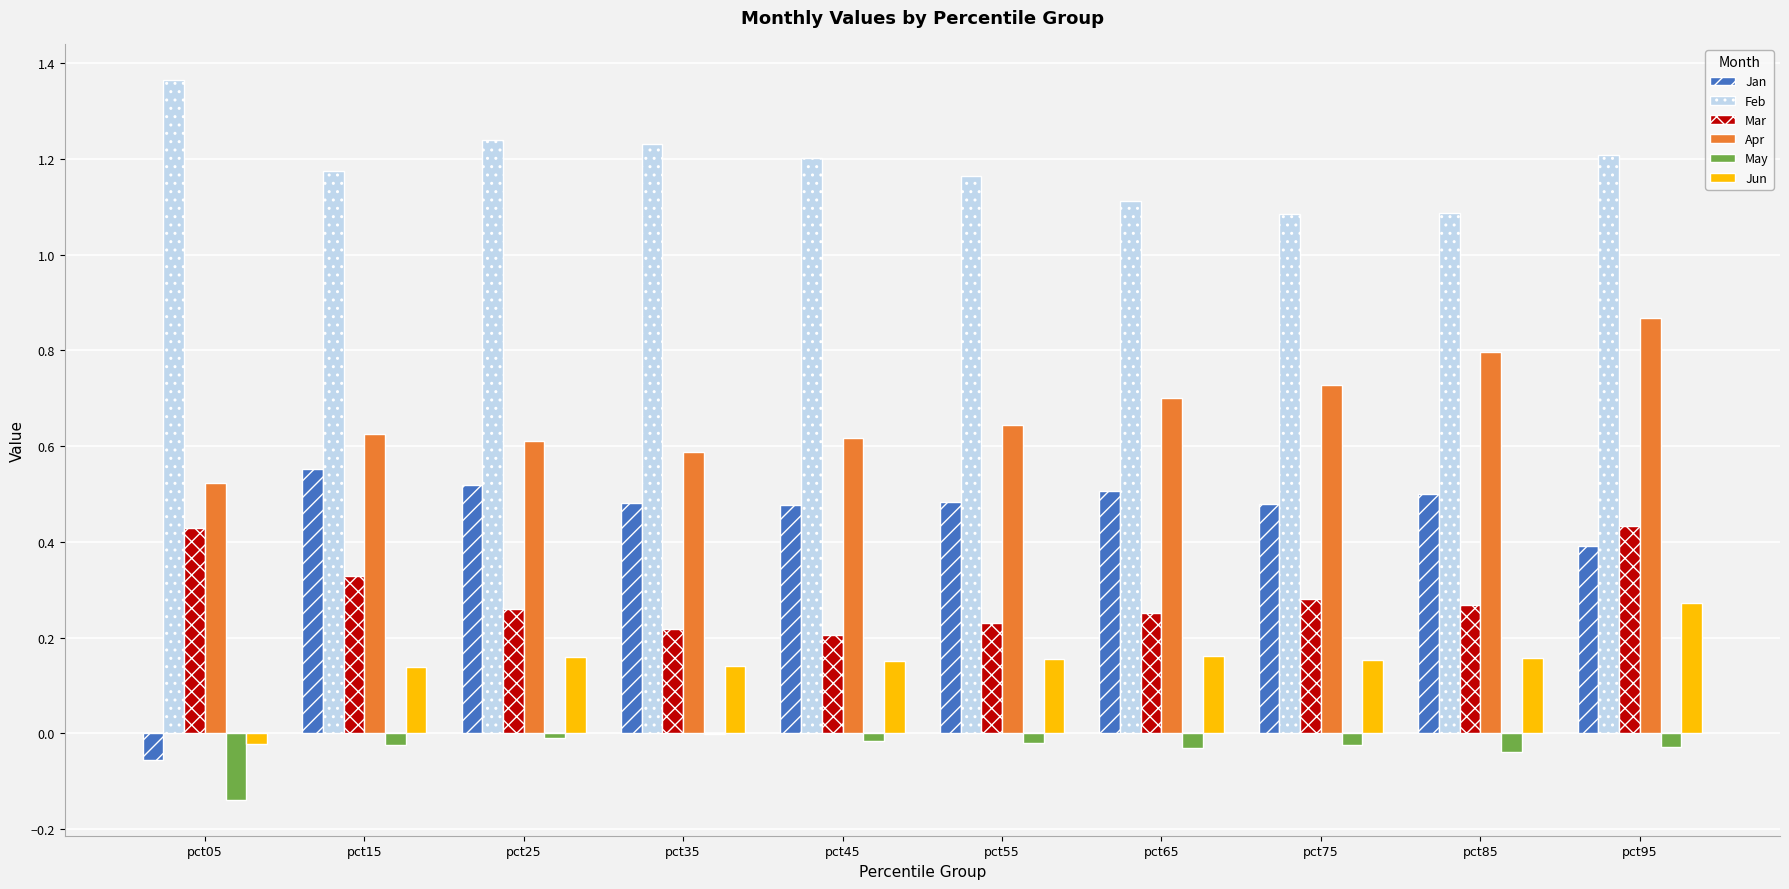

What is the sum of all Jun values?

1.5